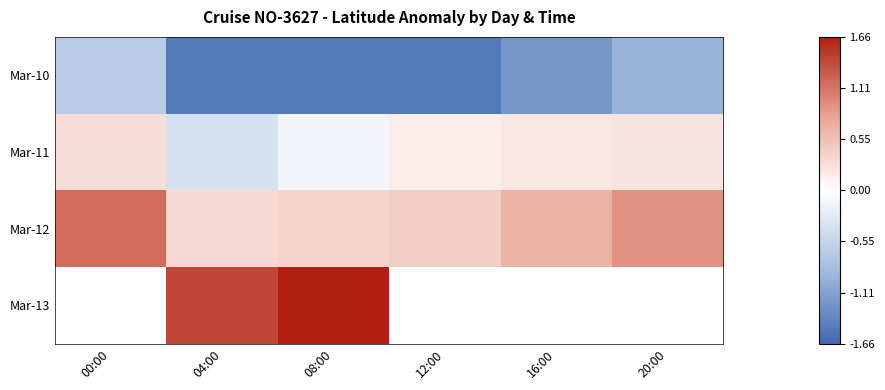

What is the total value across all series at 04:00?

-0.1